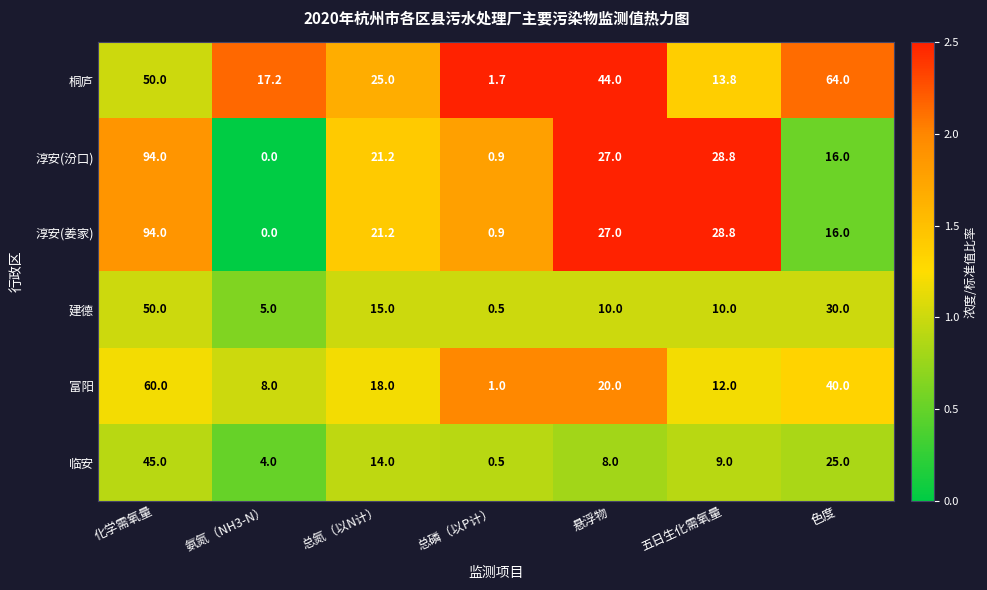

What is the spread (max minus min) of values at 总氮（以N计）?

11.0